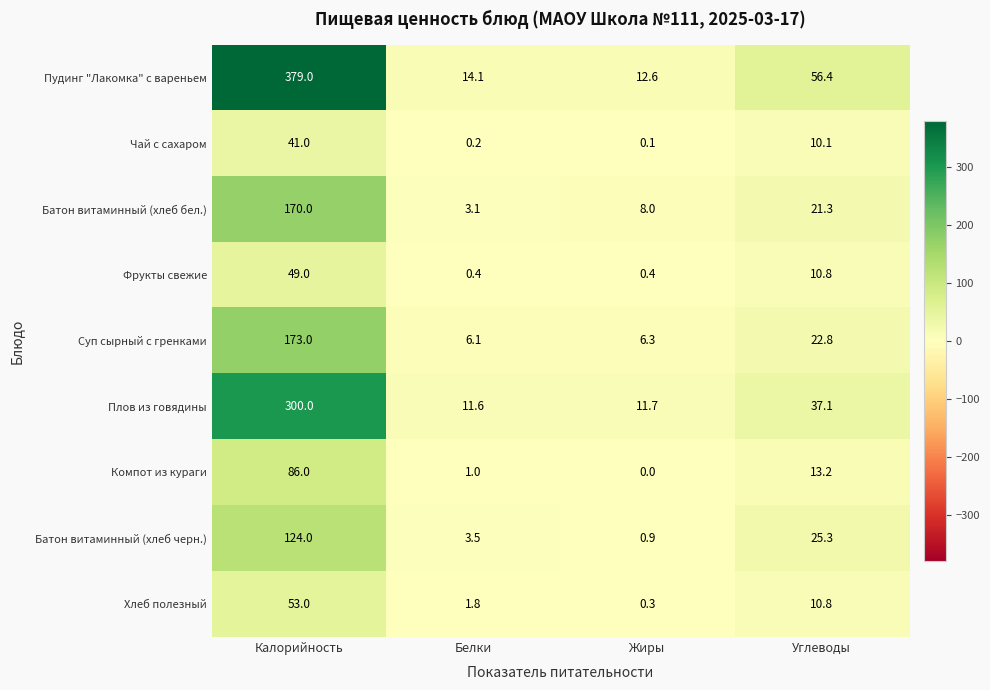

Which category has the highest value across all series?

Калорийность